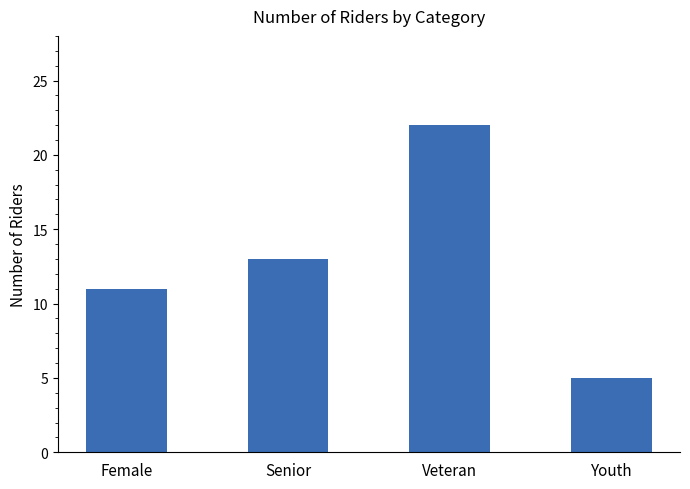

The value at Female is 11. True or false?

True